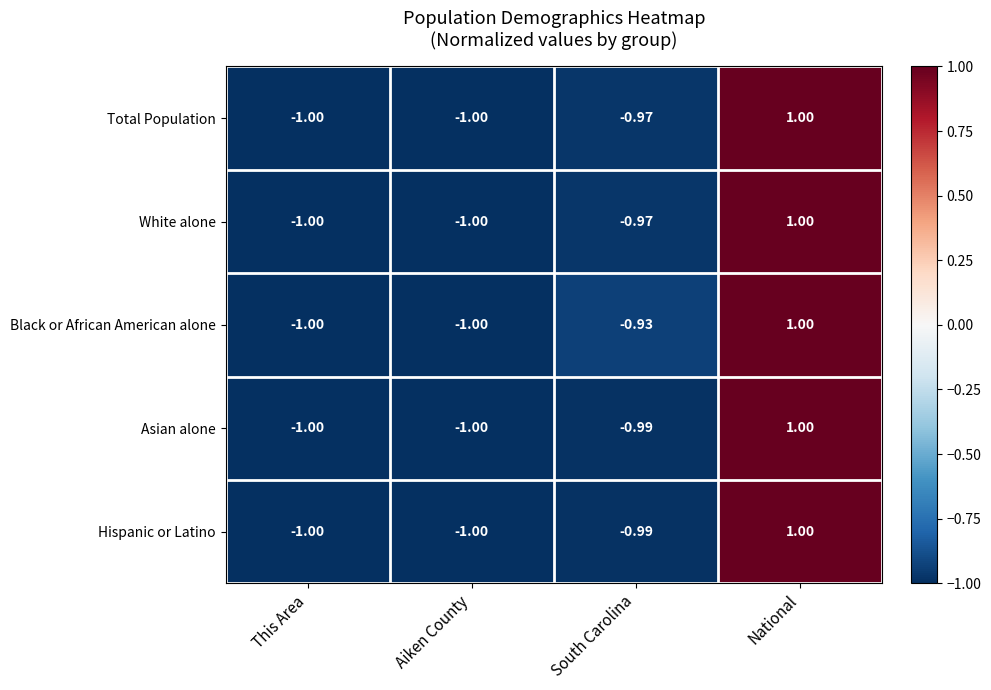

Which series has the largest total across all categories?

Black or African American alone